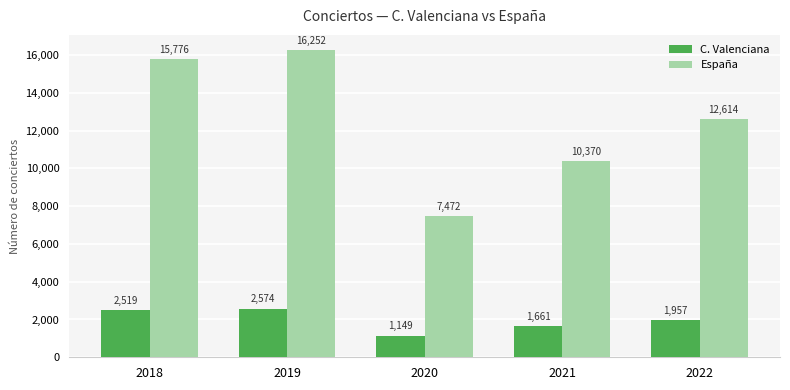

How many bars are there in each group?

2